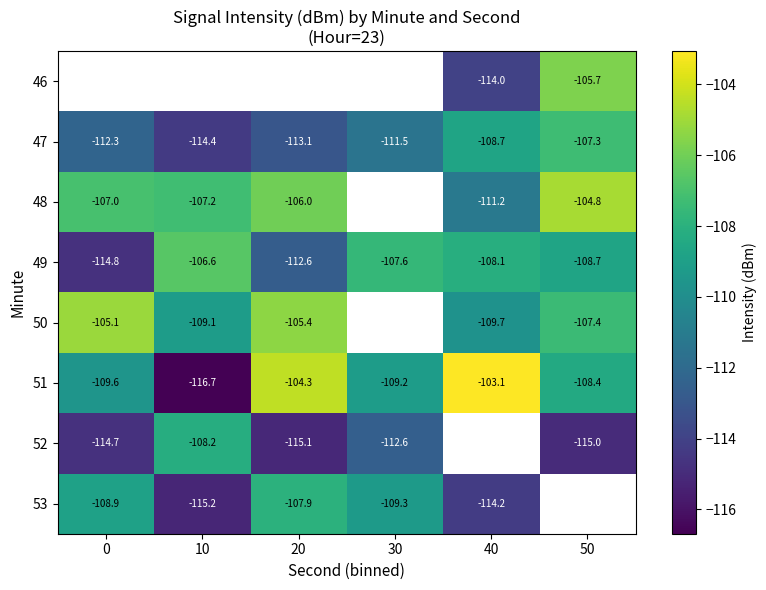

Is the value of 50 at 50 greater than the value of 51 at 20?

No